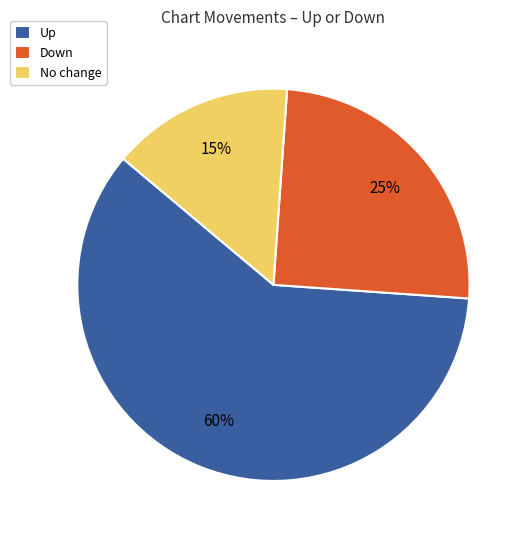

True or false: No change accounts for 15% of the total.

True